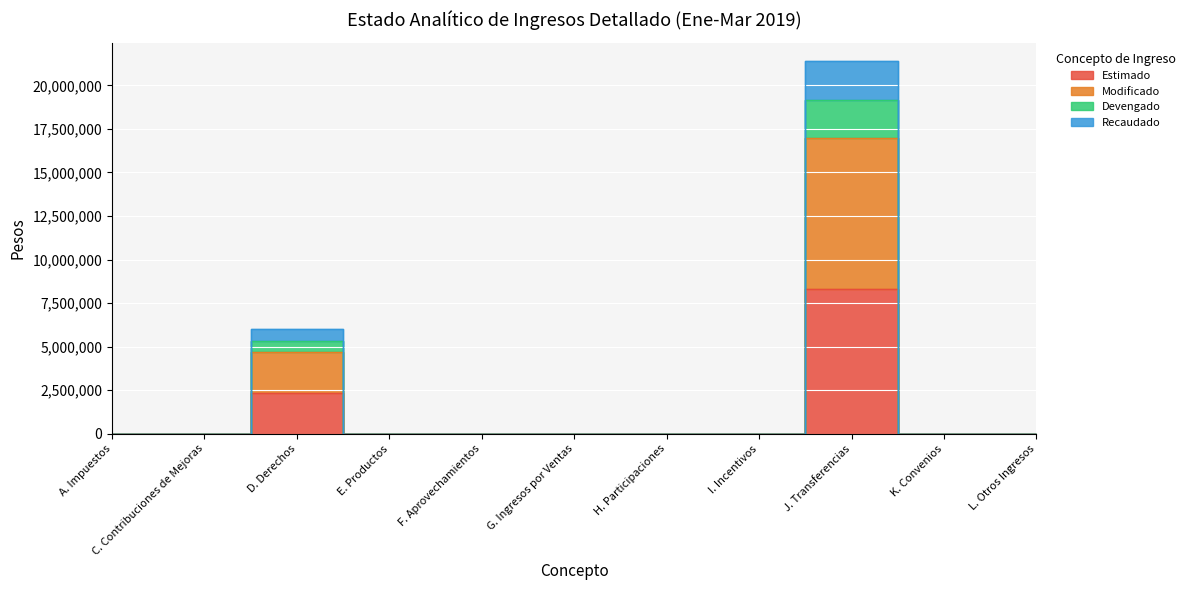

What position from the right is K. Convenios?

2